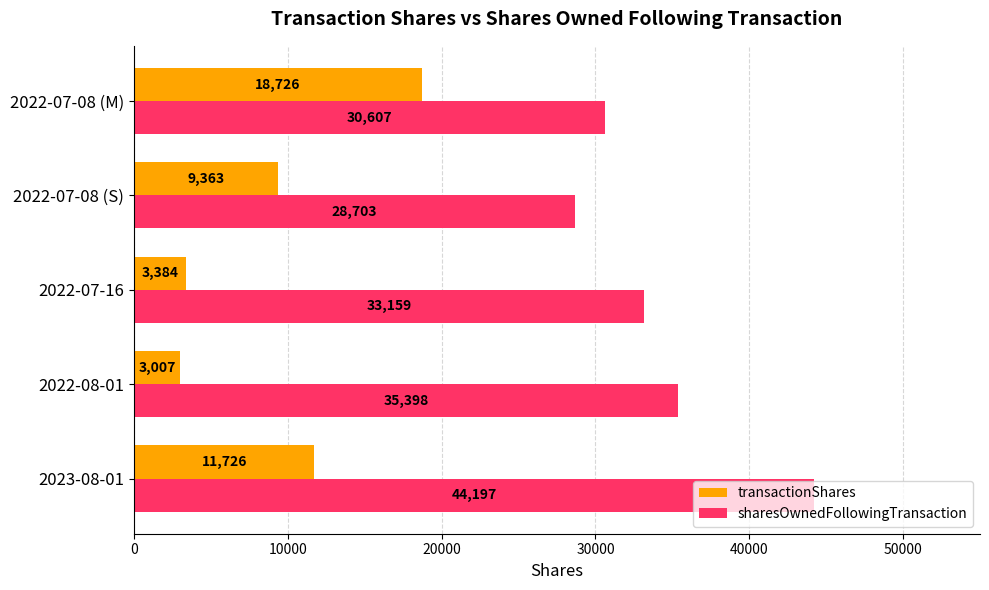

What is the difference between the maximum and minimum values in the transactionShares series?

15719